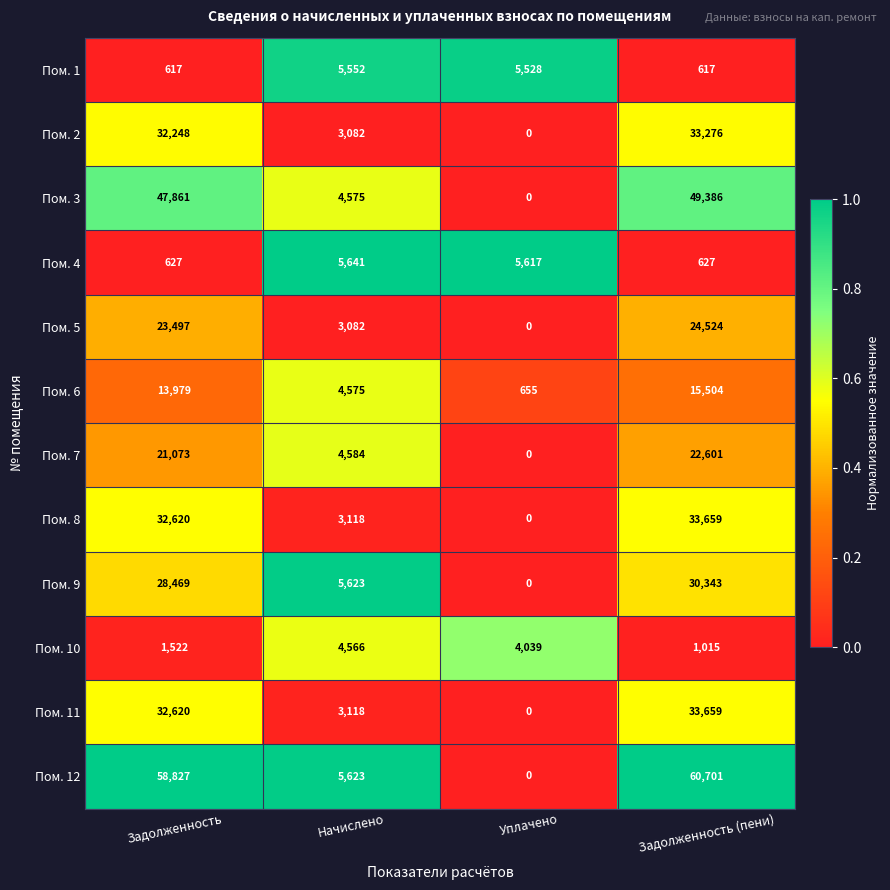

True or false: Пом. 2 has a value of 44264 at Задолженность (пени).

False